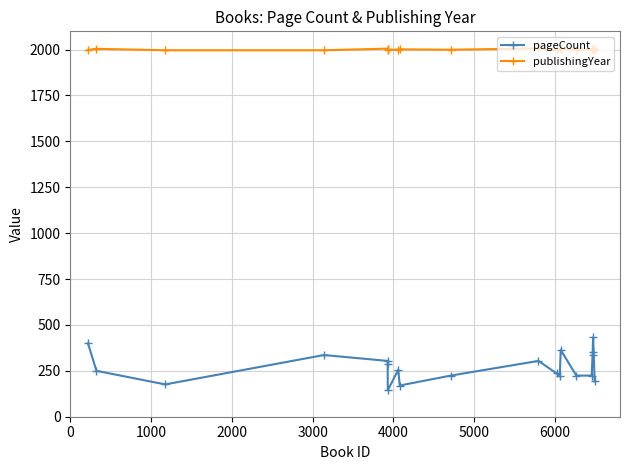

List the series in order of their peak value, highest first.

publishingYear, pageCount